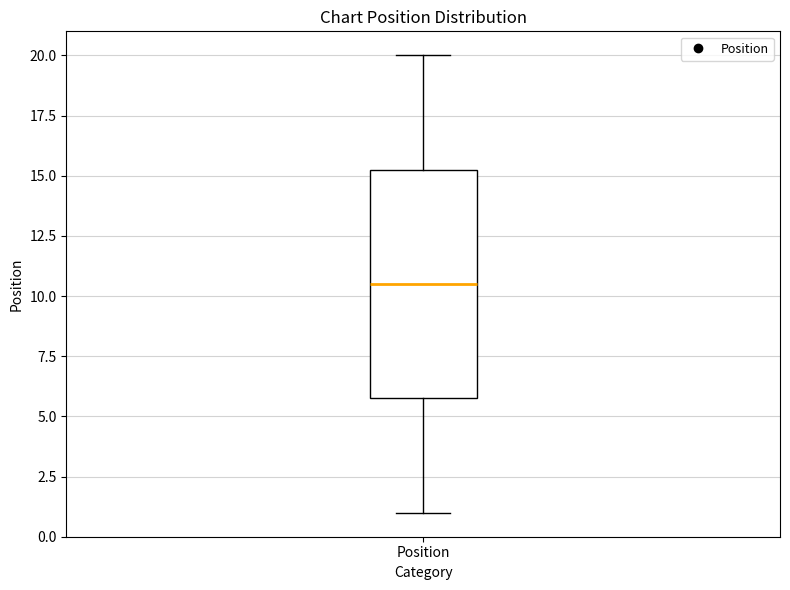

Transcribe this box plot: give where the median line is, the range the box spans, and where the two whiskers end, as read against the y-axis. The values are not printed on the chart, so give them approximately, as read against the axis.

median 10.5, box 6.0 to 15.5, whiskers 1.0 to 20.0